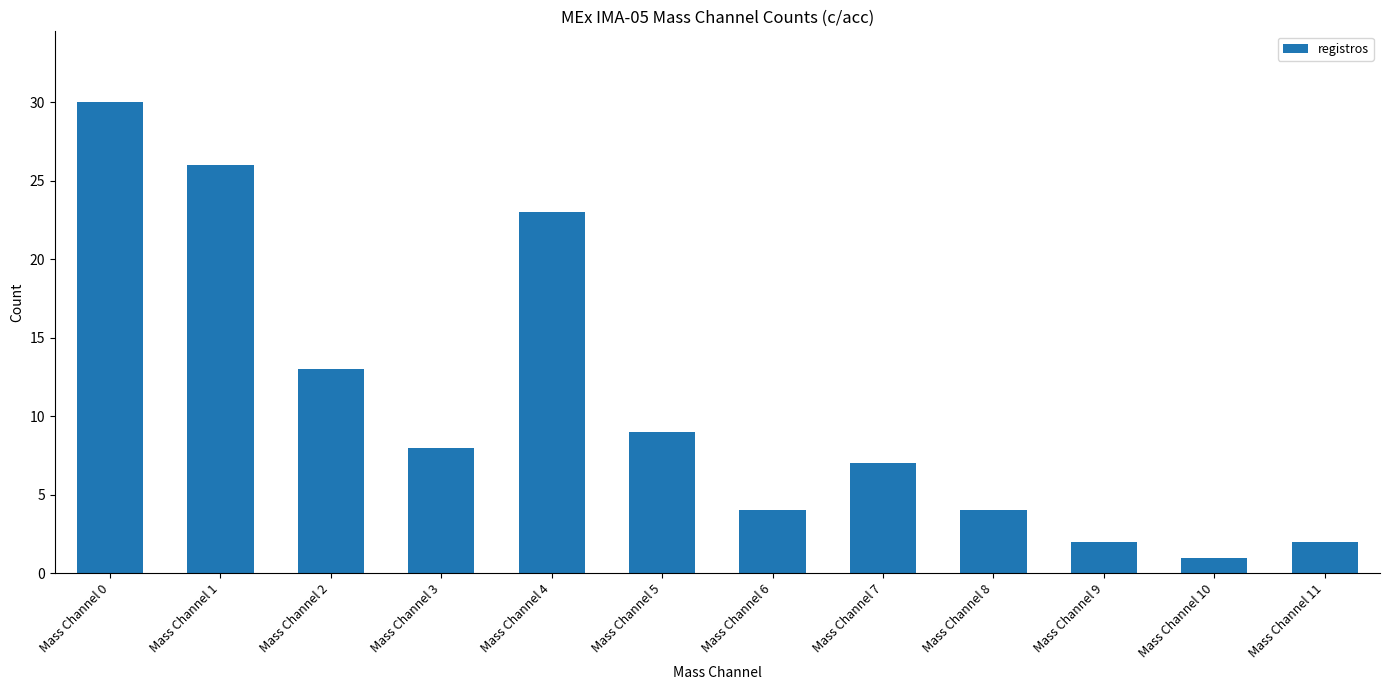

The value at Mass Channel 2 is 13. True or false?

True